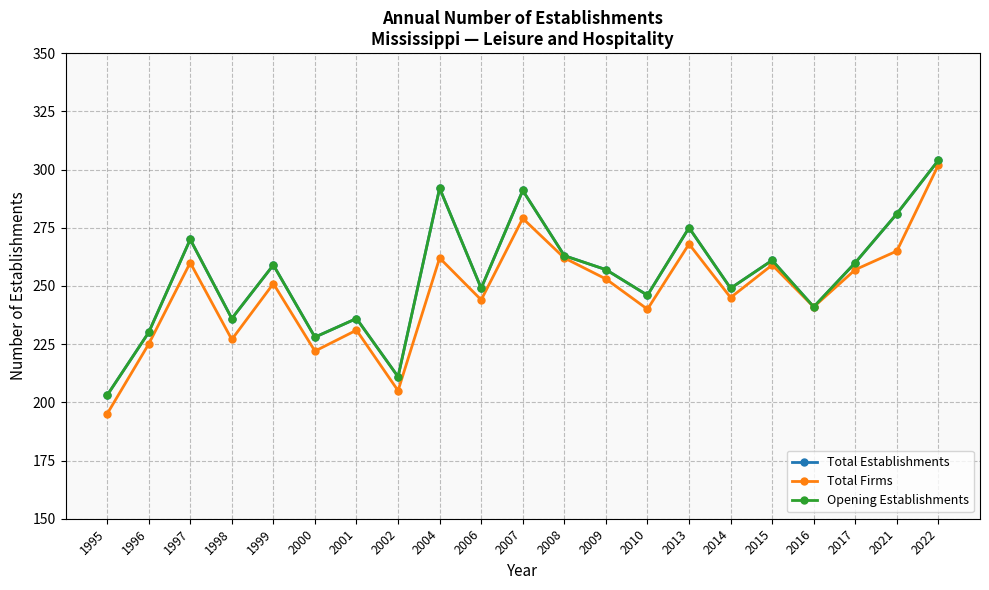

Is this an area chart (filled region under the line)?

No